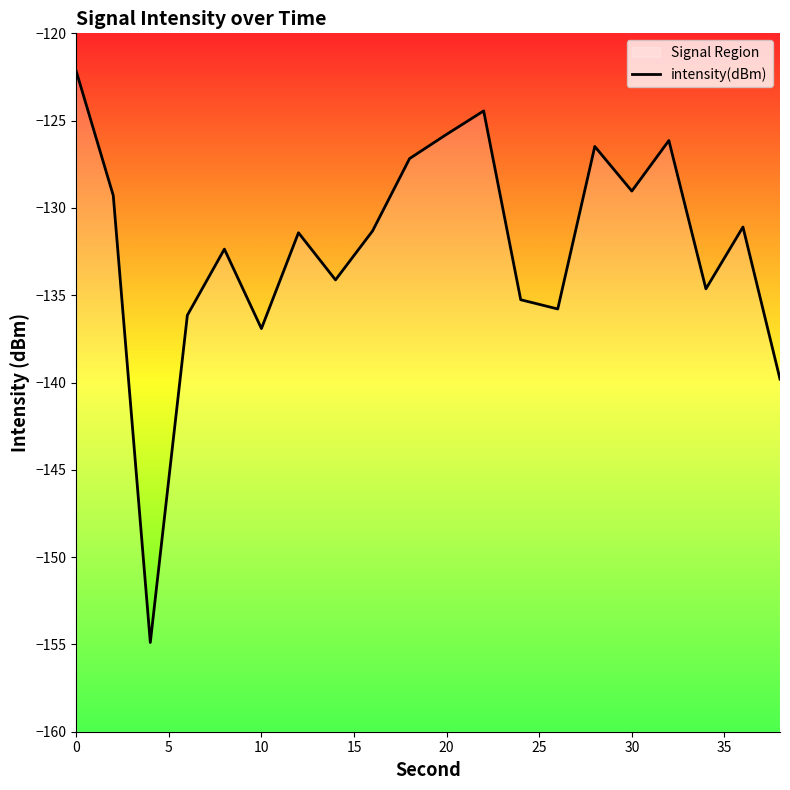

What is the average value?

-132.2